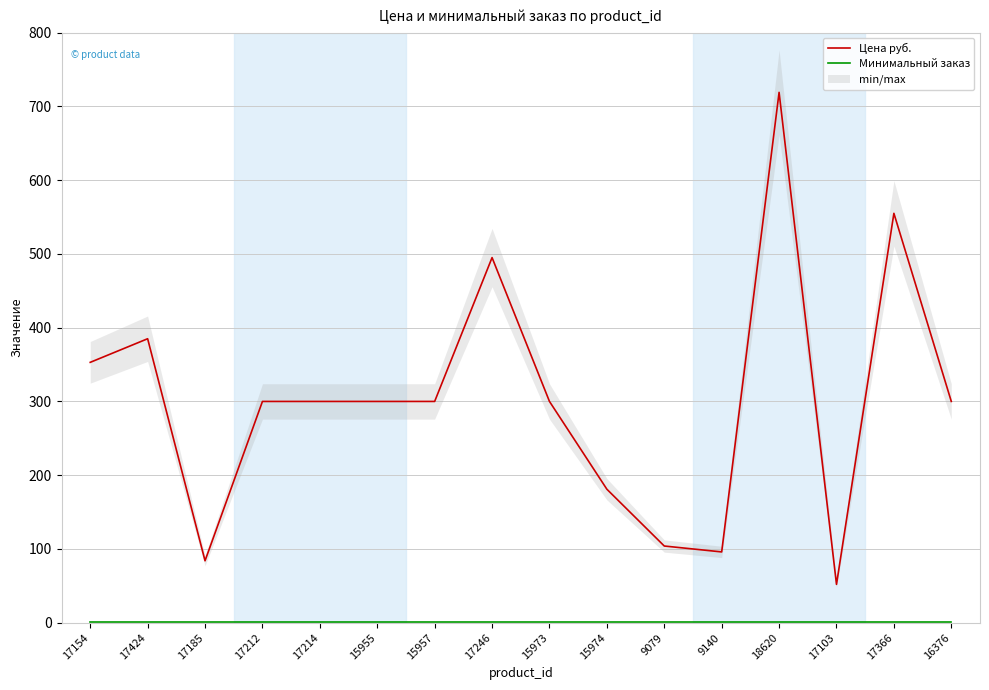

Rank the categories by Минимальный заказ value from highest to lowest.

17154, 17424, 17185, 17212, 17214, 15955, 15957, 17246, 15973, 15974, 9079, 9140, 18620, 17103, 17366, 16376